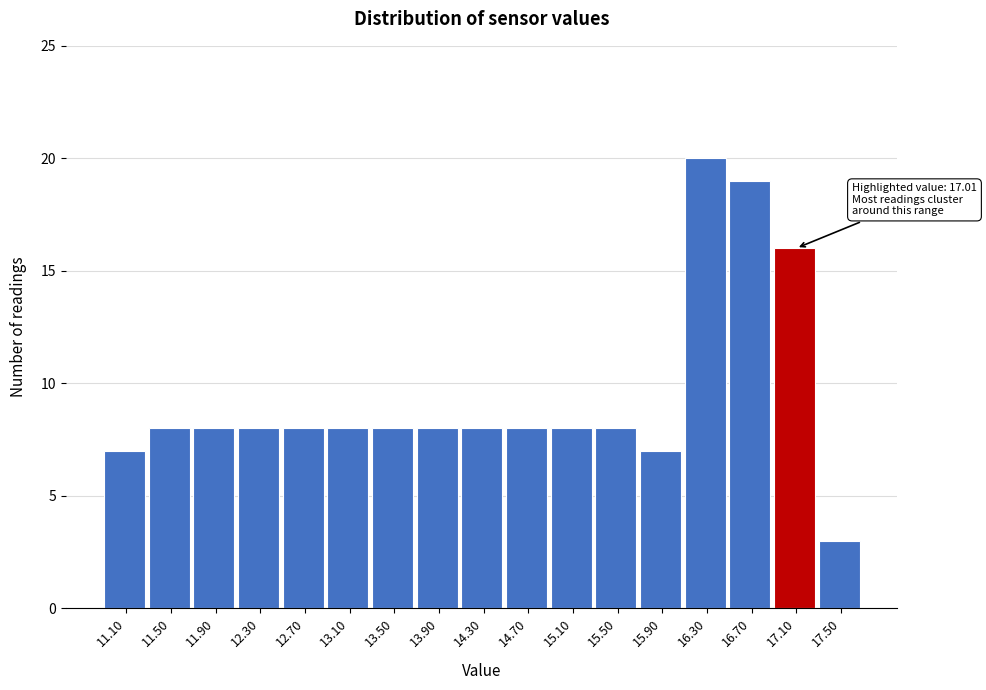

Over which range of the x-axis is the bar tallest?

16.1 to 16.5